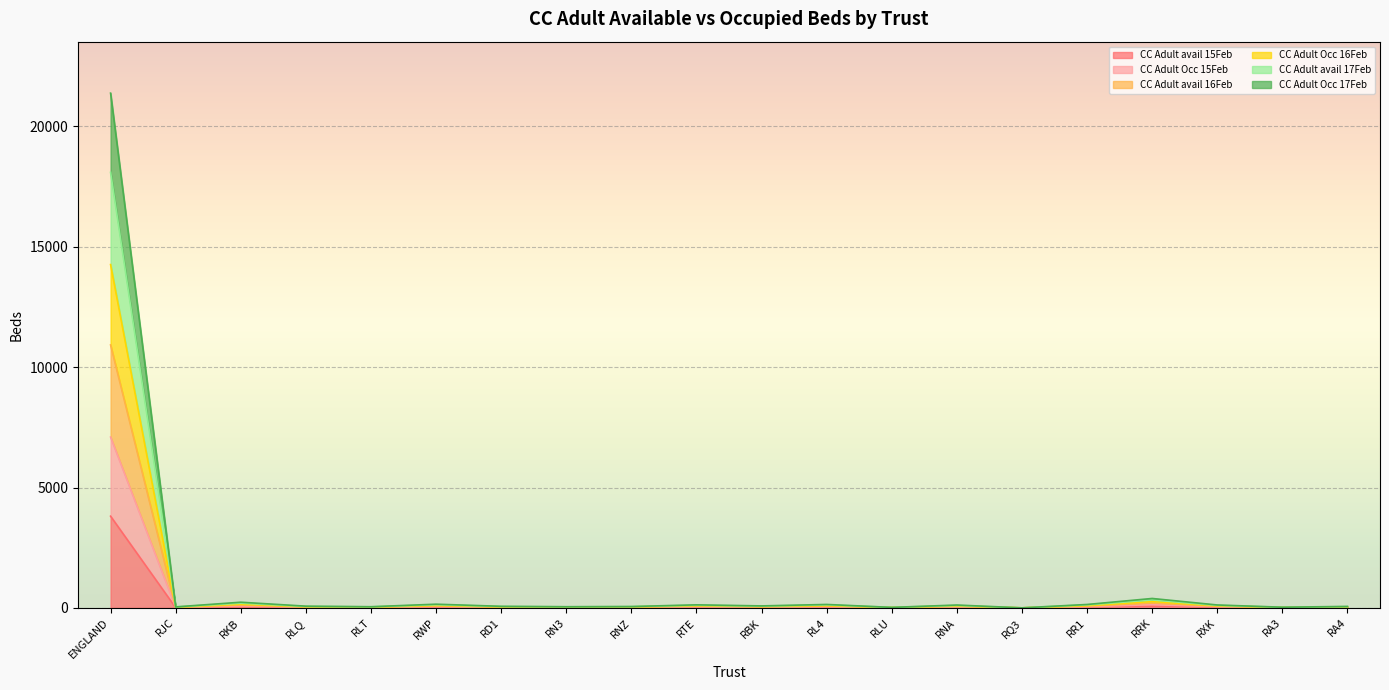

How many interior local peaks does the CC Adult avail 17Feb series have?

6